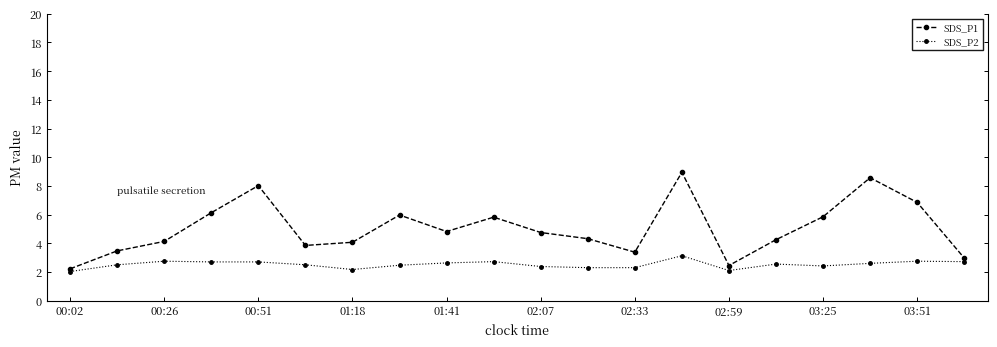

Which series has the largest total across all categories?

SDS_P1